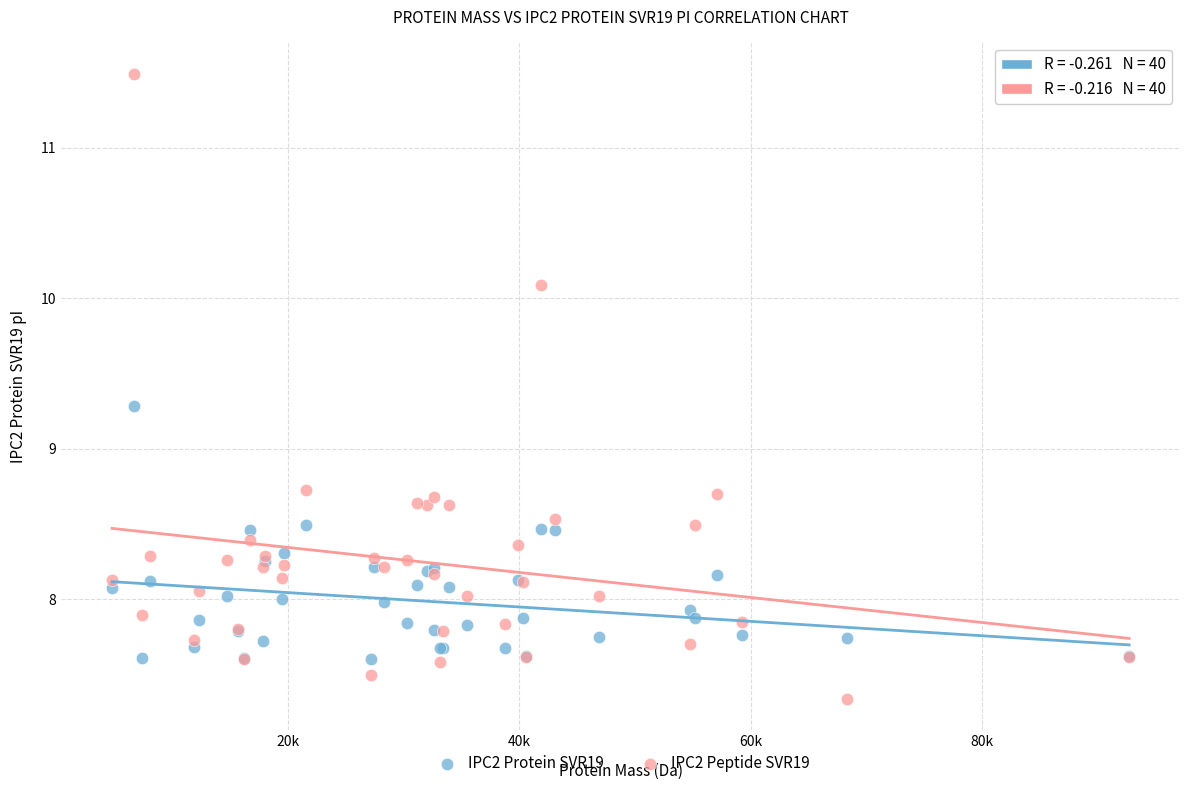

Which series contains the highest Y value?

IPC2 Peptide SVR19